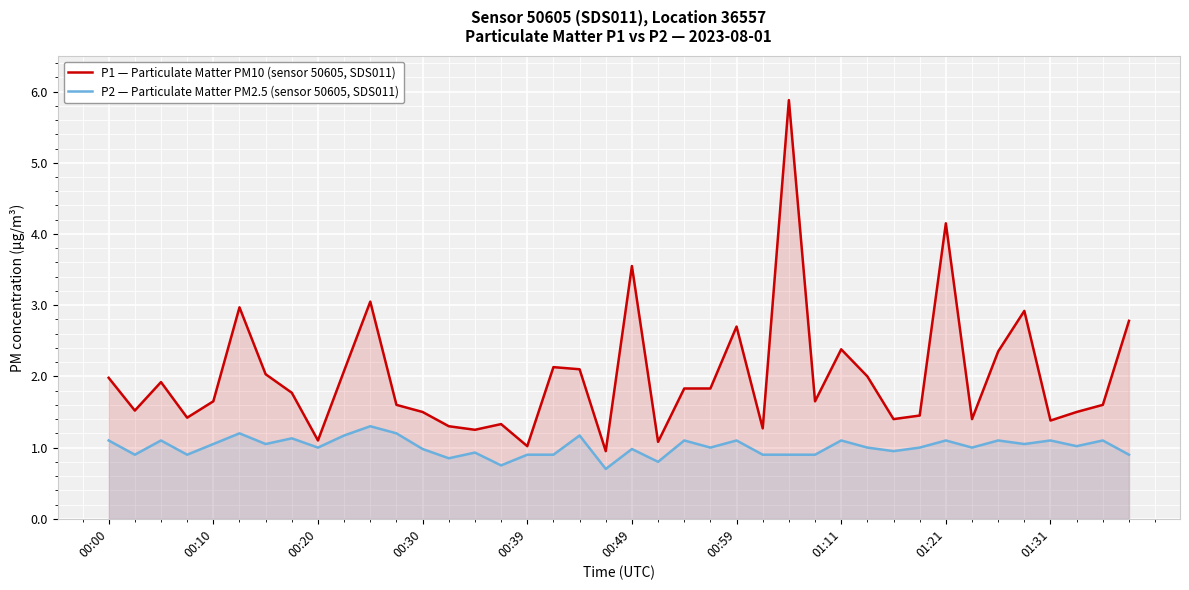

True or false: P2 — Particulate Matter PM2.5 (sensor 50605, SDS011) and P1 — Particulate Matter PM10 (sensor 50605, SDS011) cross at least once.

False